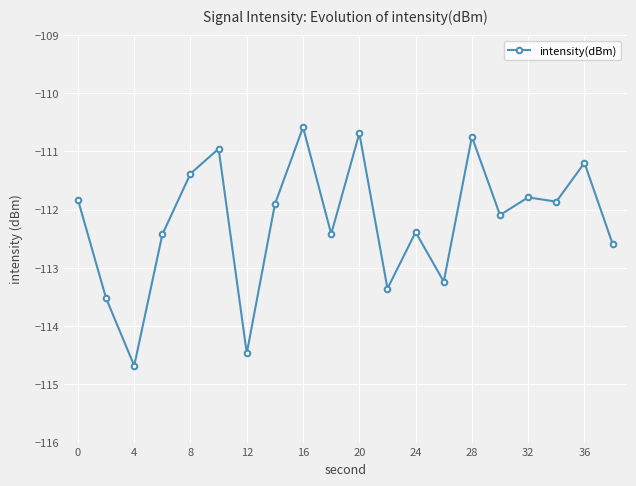

What is the minimum value shown in the chart?

-114.7